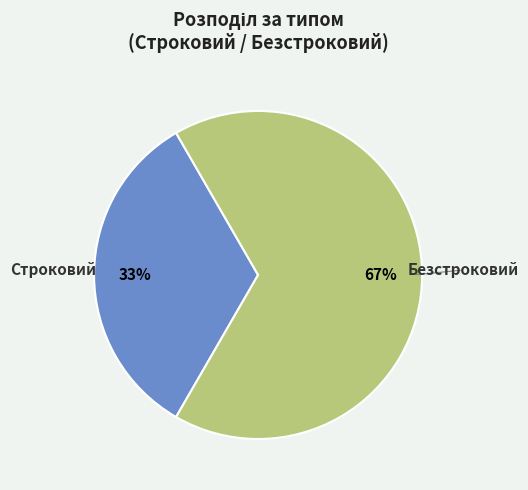

How many segments does this pie chart have?

2